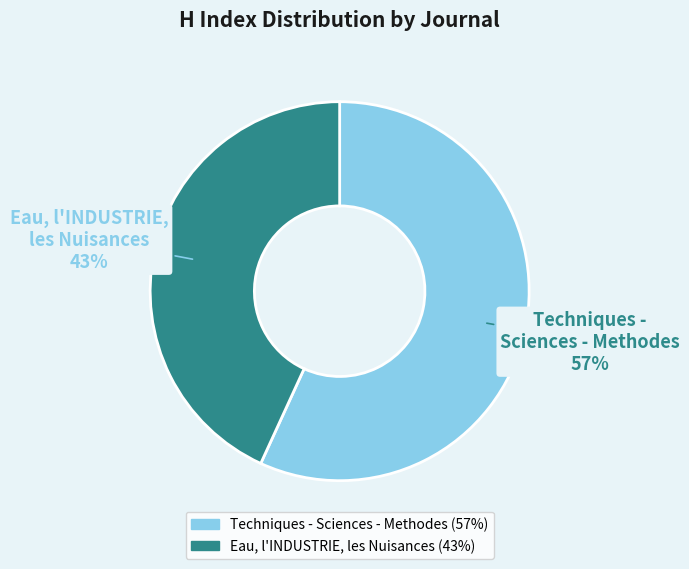

To the nearest percent, what portion does Eau, l'INDUSTRIE, les Nuisances represent?

43%